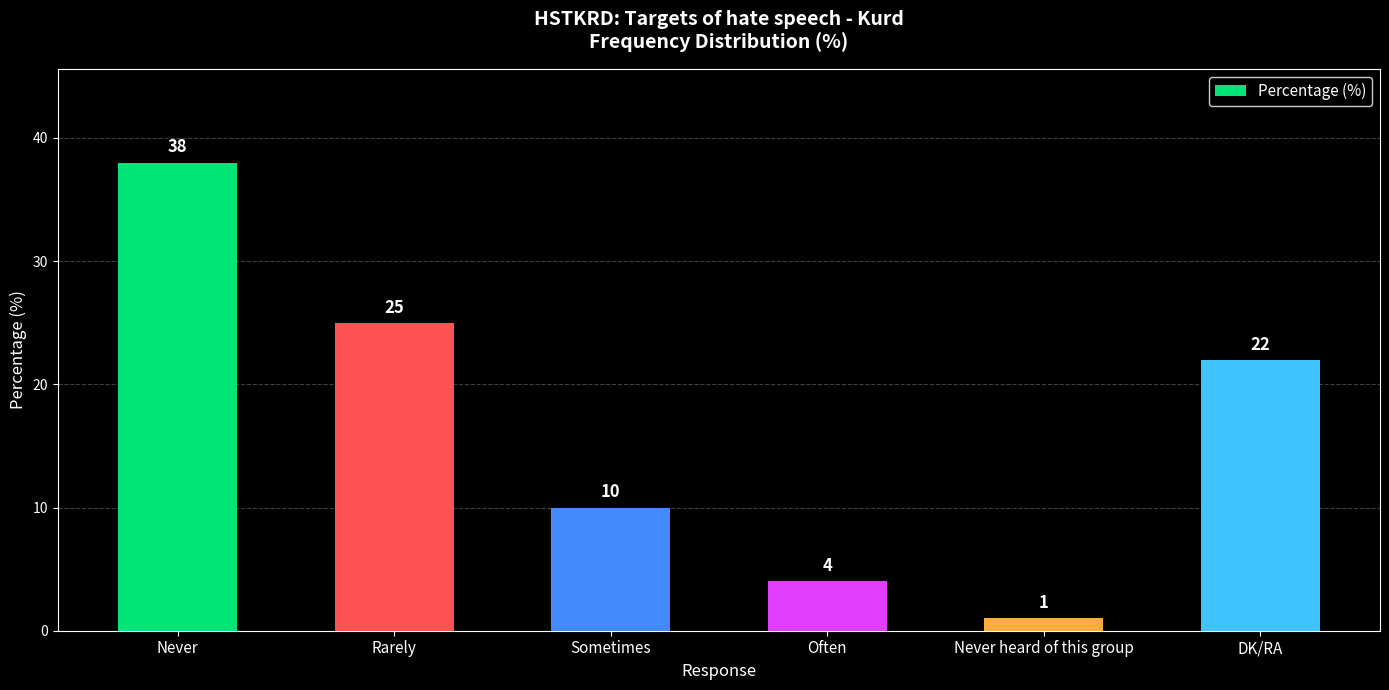

Reading left to right, list all the values displayed in this chart.

38	25	10	4	1	22